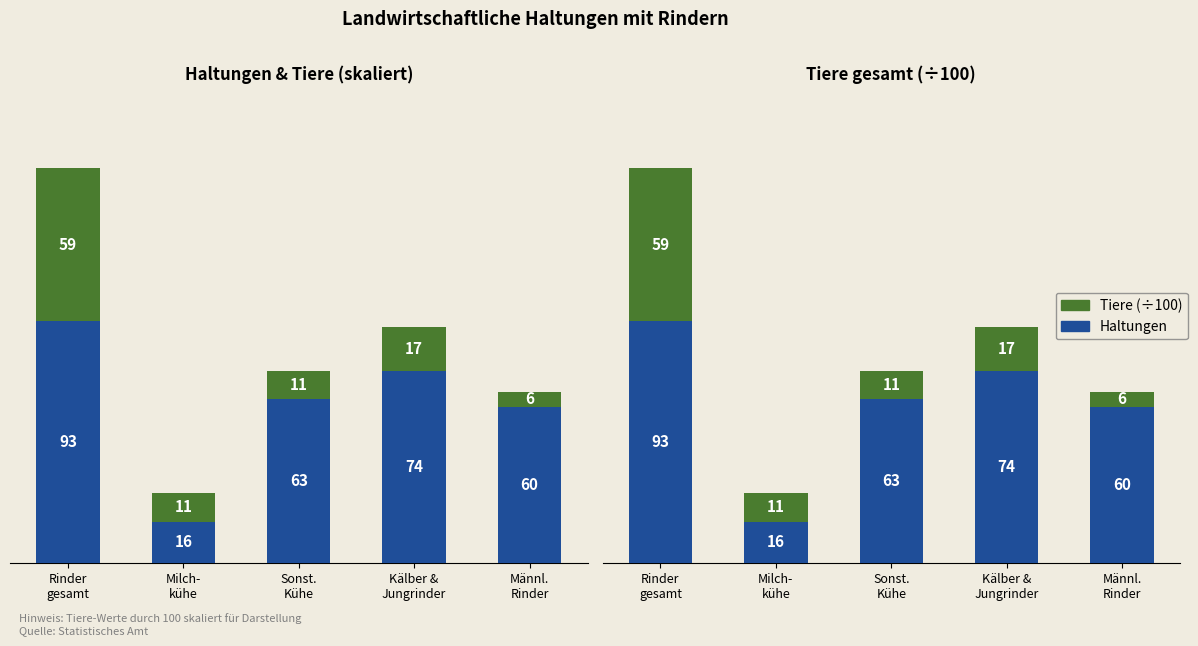

Reading left to right, list all the values displayed in this chart.

Haltungen: Rinder
gesamt=93	Milch-
kühe=16	Sonst.
Kühe=63	Kälber &
Jungrinder=74	Männl.
Rinder=60
Tiere (×100): Rinder
gesamt=59	Milch-
kühe=11	Sonst.
Kühe=11	Kälber &
Jungrinder=17	Männl.
Rinder=6